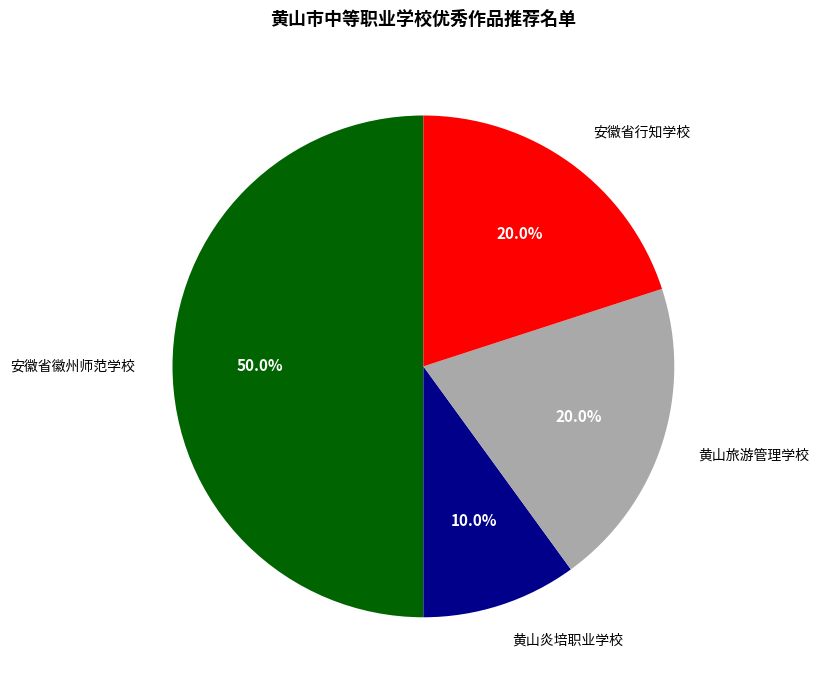

Does 安徽省行知学校 represent more than half of the total?

No